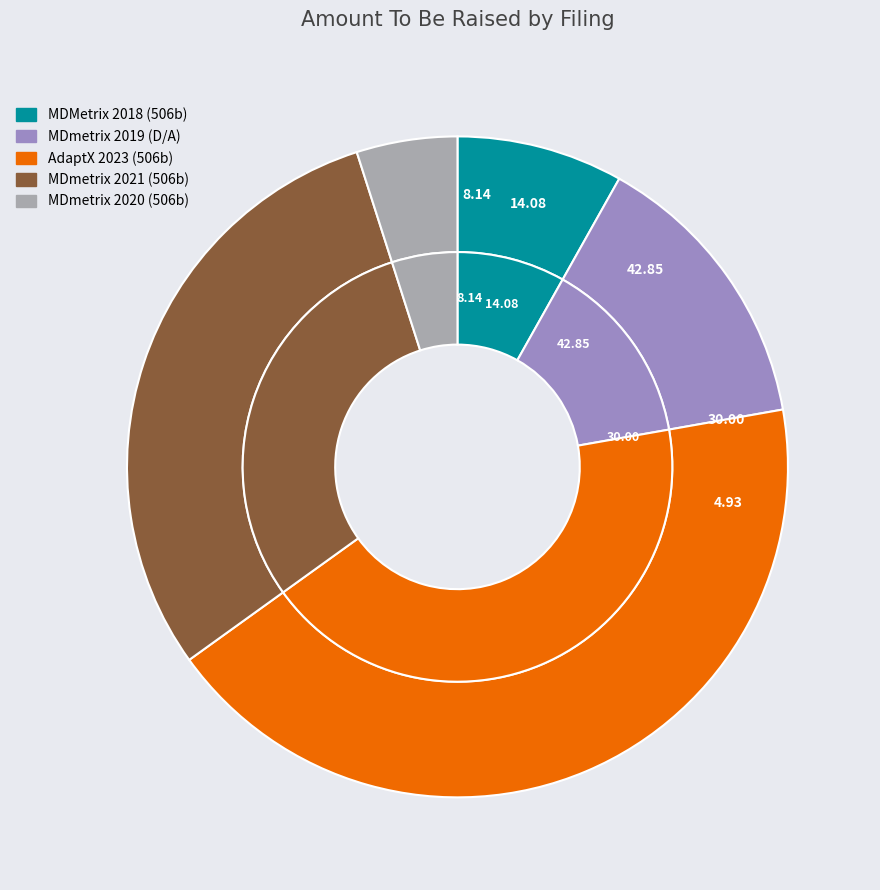

To the nearest percent, what is the combined percentage of MDmetrix 2020 (506b) and AdaptX 2023 (506b)?

48%